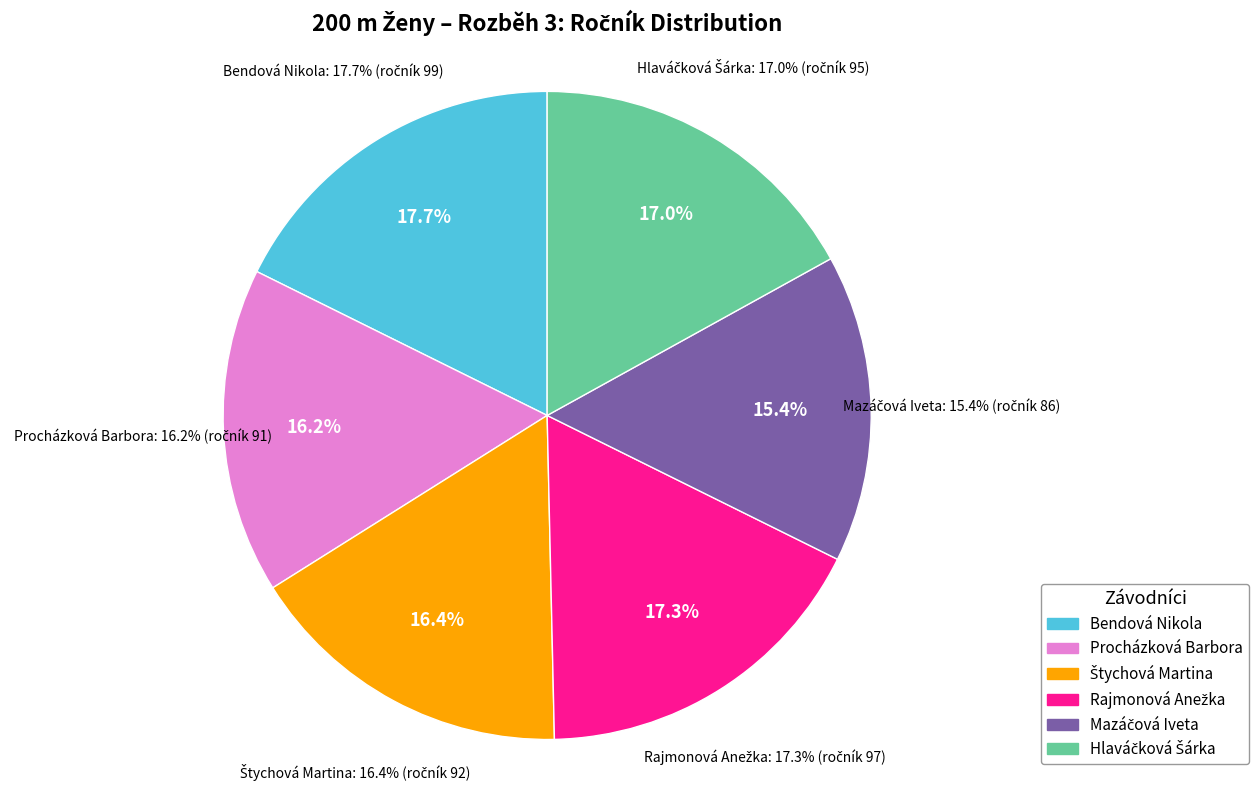

How much of the chart is everything except Štychová Martina?

83.6%